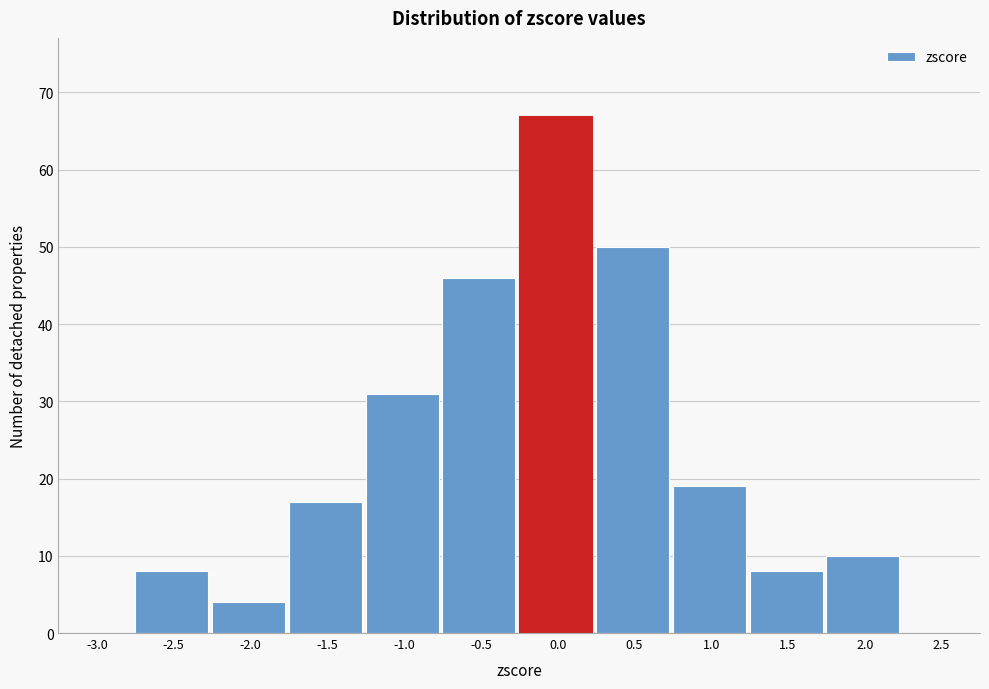

Reading right to left, transcribe all the data shown in this chart.

2.5=0	2.0=10	1.5=8	1.0=19	0.5=50	0.0=67	-0.5=46	-1.0=31	-1.5=17	-2.0=4	-2.5=8	-3.0=0